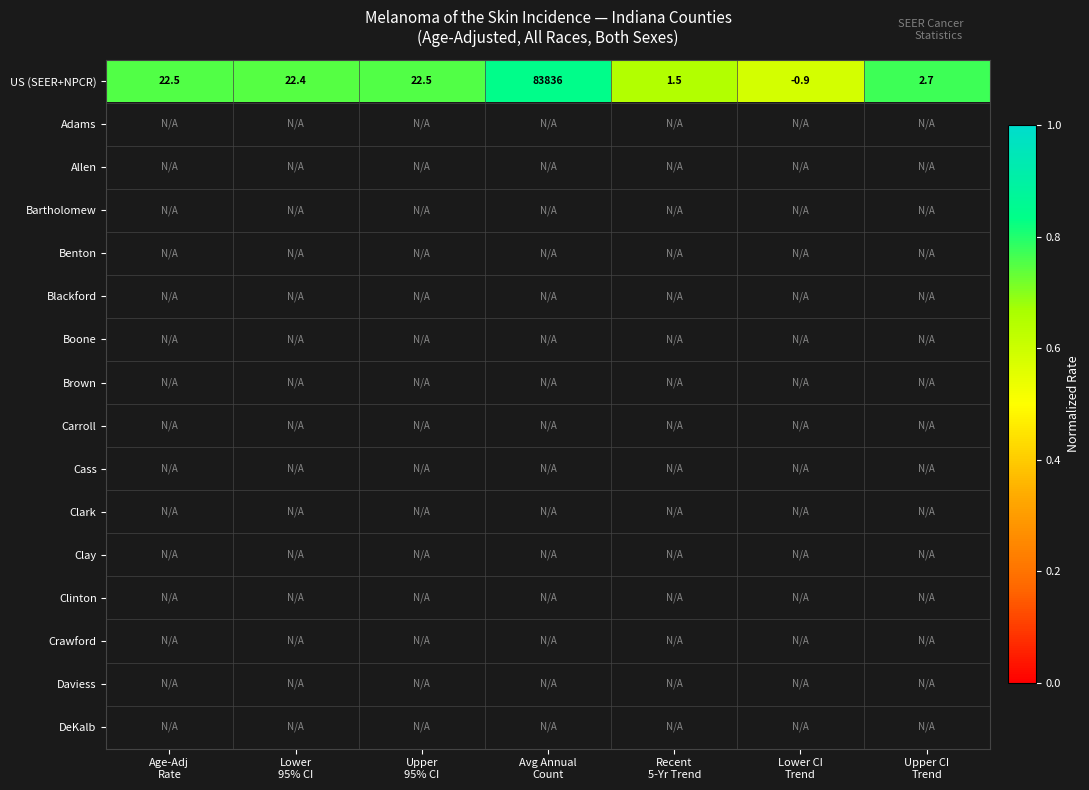

How many data points in US (SEER+NPCR) are less than 22?

3